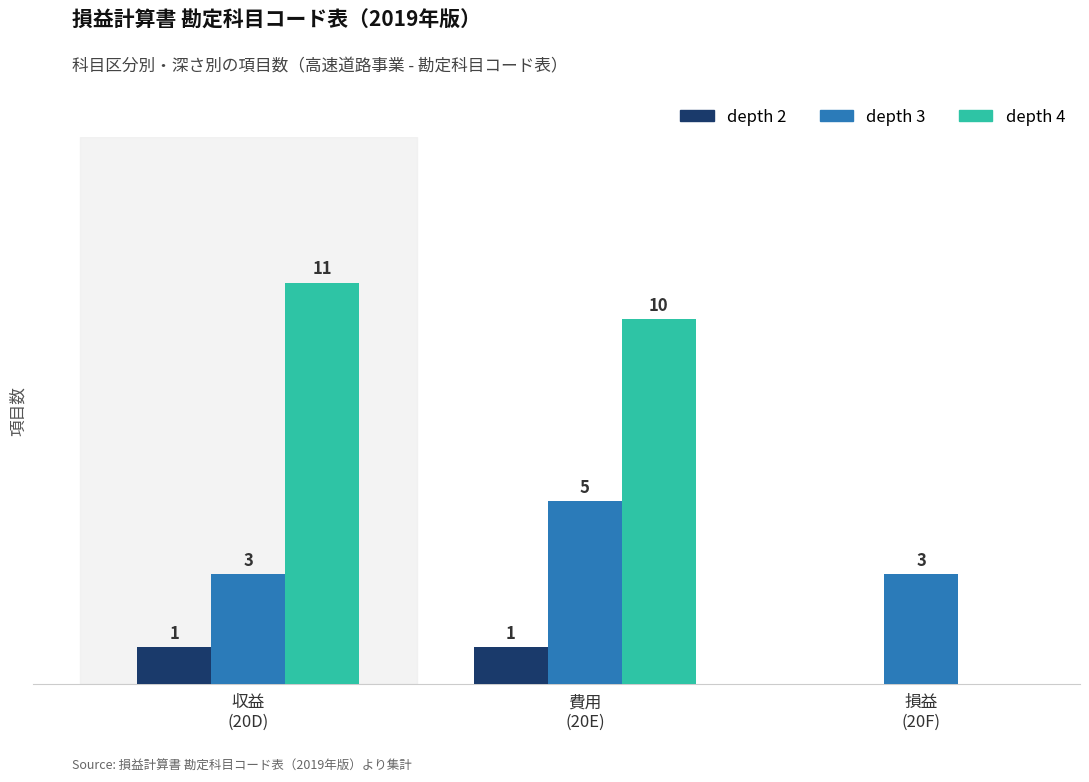

Which series has the largest total across all categories?

depth 4